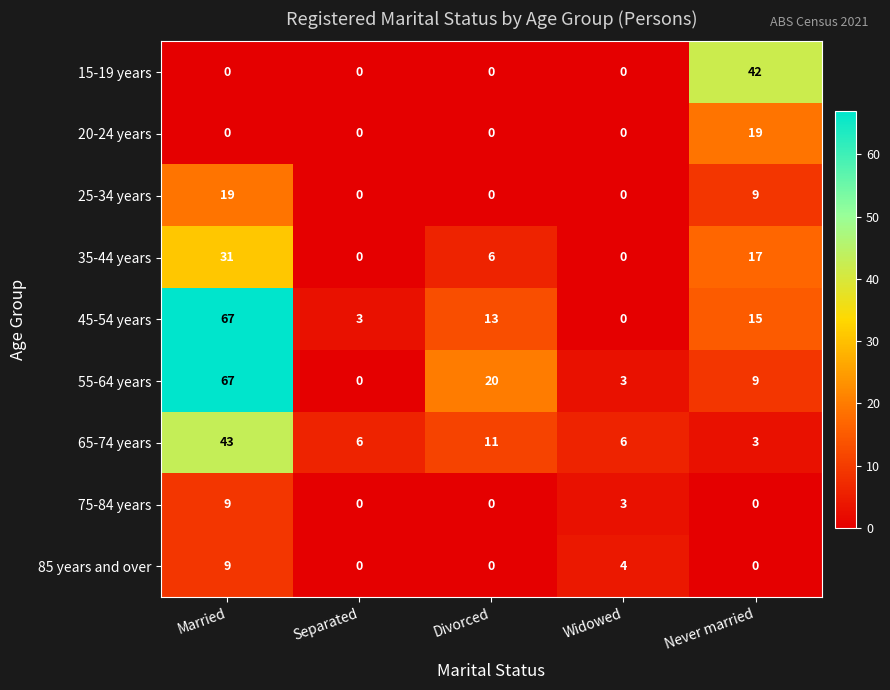

What is the approximate value of 45-54 years at Never married, to the nearest 5?

15